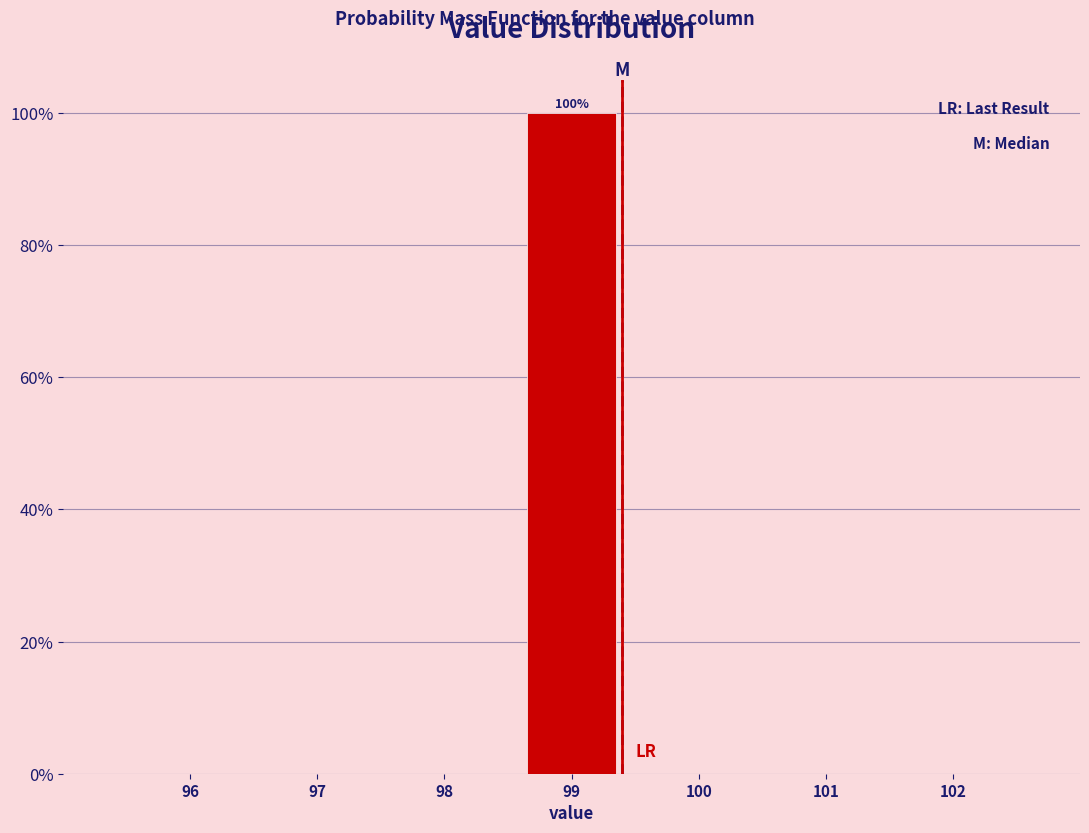

Reading left to right, extract all data points from this chart.

96=0	97=0	98=0	99=100	100=0	101=0	102=0